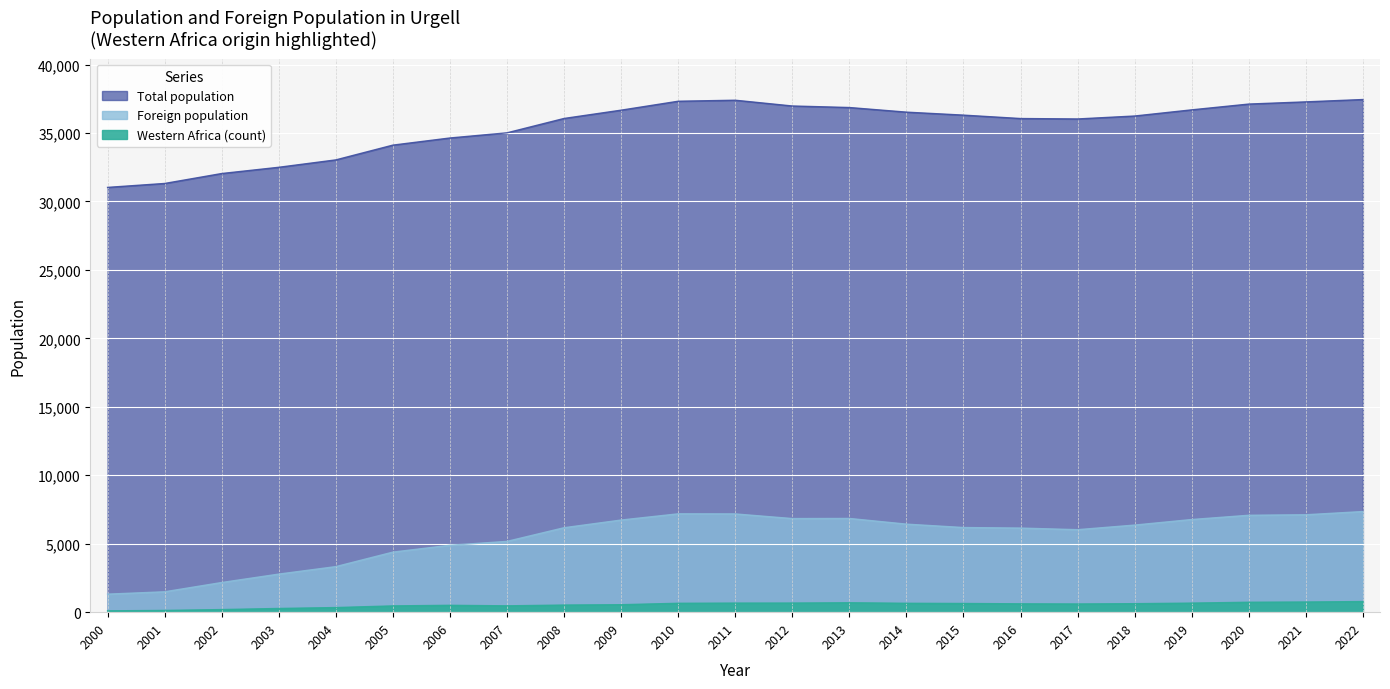

At which label is Western Africa (count) closest to 437?

2005